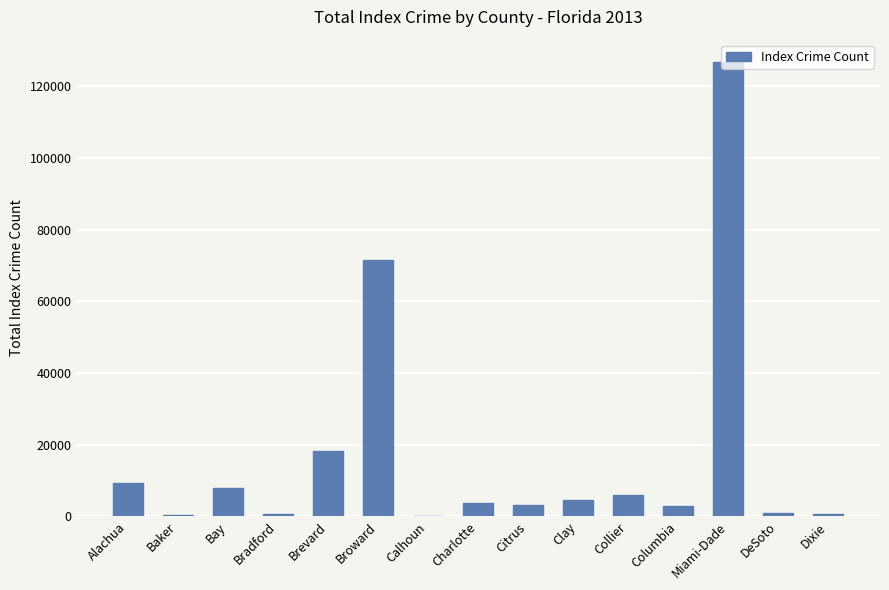

What is the maximum value shown in the chart?

126704